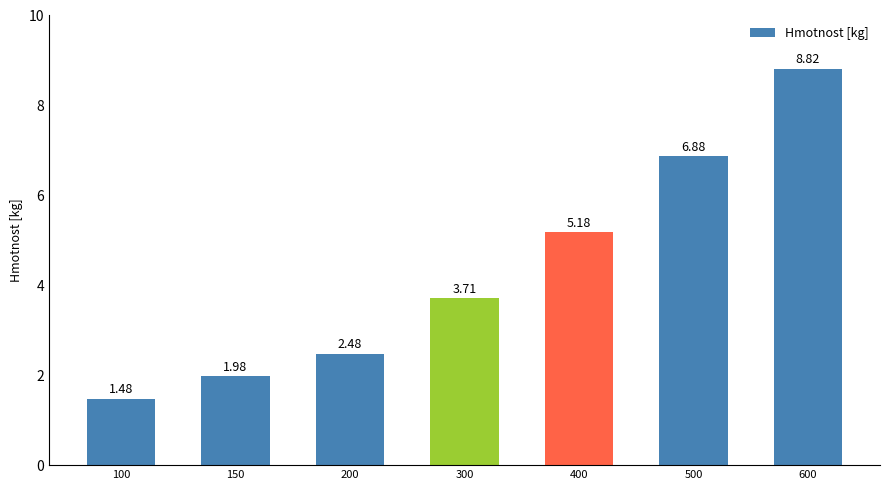

How many data points does each series have?

7